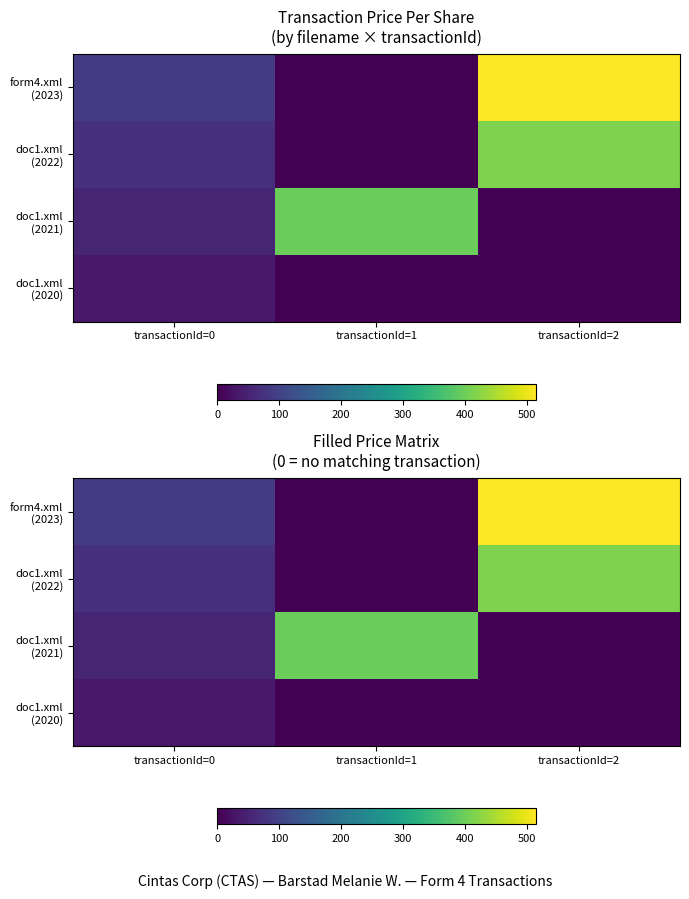

Is the value of doc1.xml (2022) at transactionId=0 greater than the value of doc1.xml (2021) at transactionId=2?

Yes